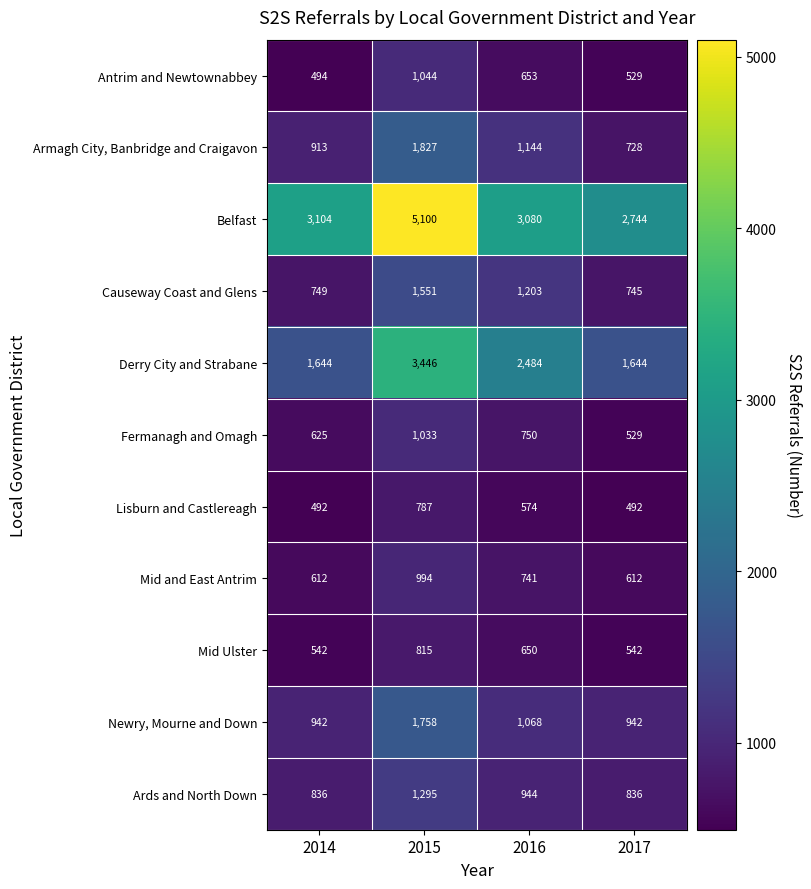

Read the Ards and North Down value at 2015, to the nearest 5.

1295